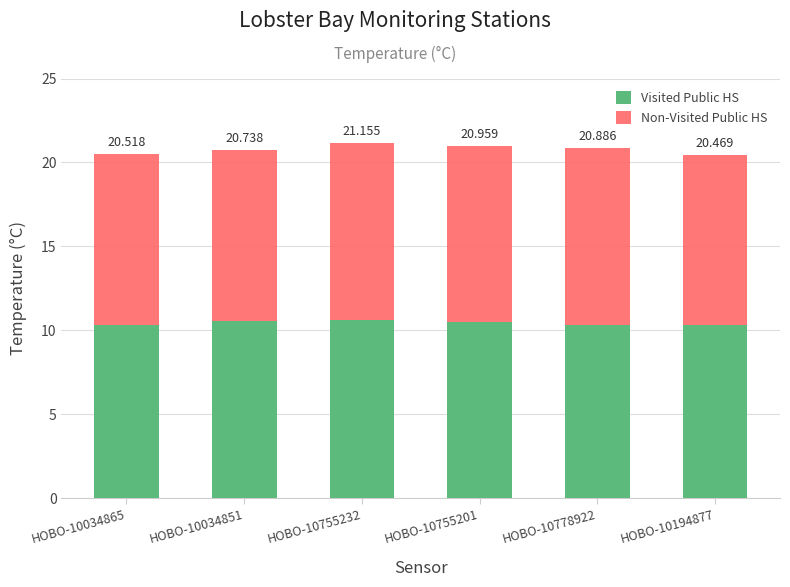

List the labels in order of Visited Public HS value, smallest first.

HOBO-10034865, HOBO-10778922, HOBO-10194877, HOBO-10755201, HOBO-10034851, HOBO-10755232